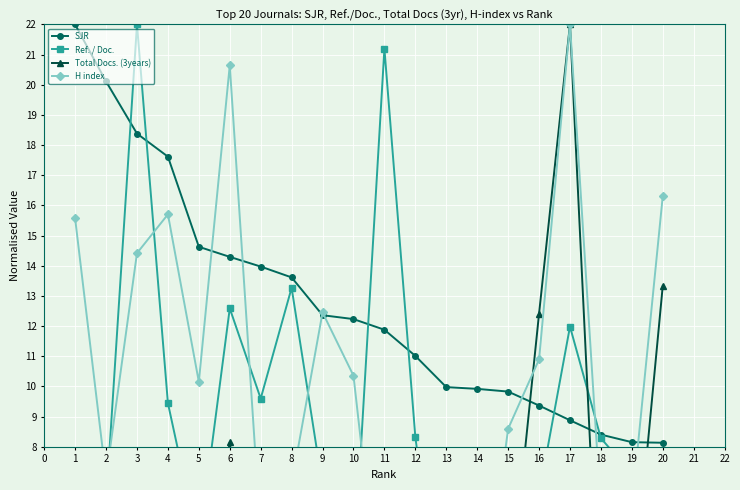

What is the maximum value for SJR?

22.0